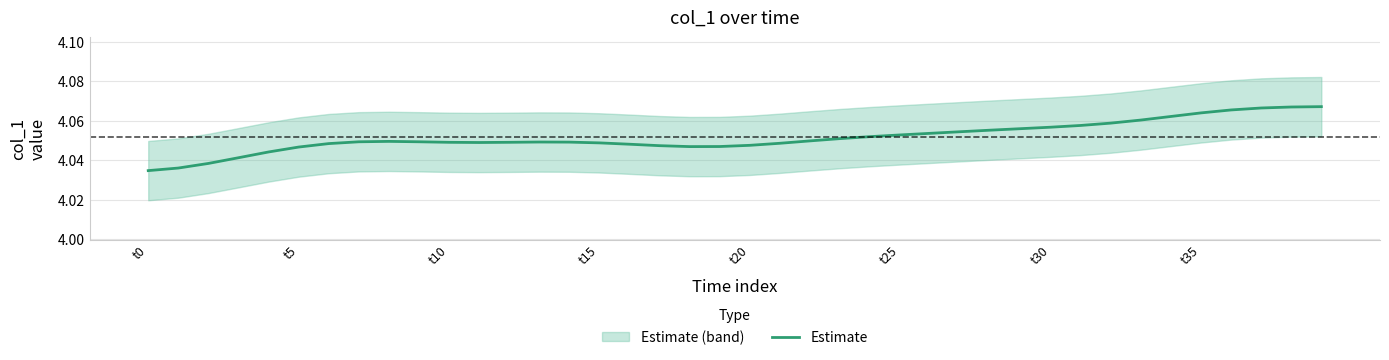

What is the sum of the values at 27 and 9?

8.1